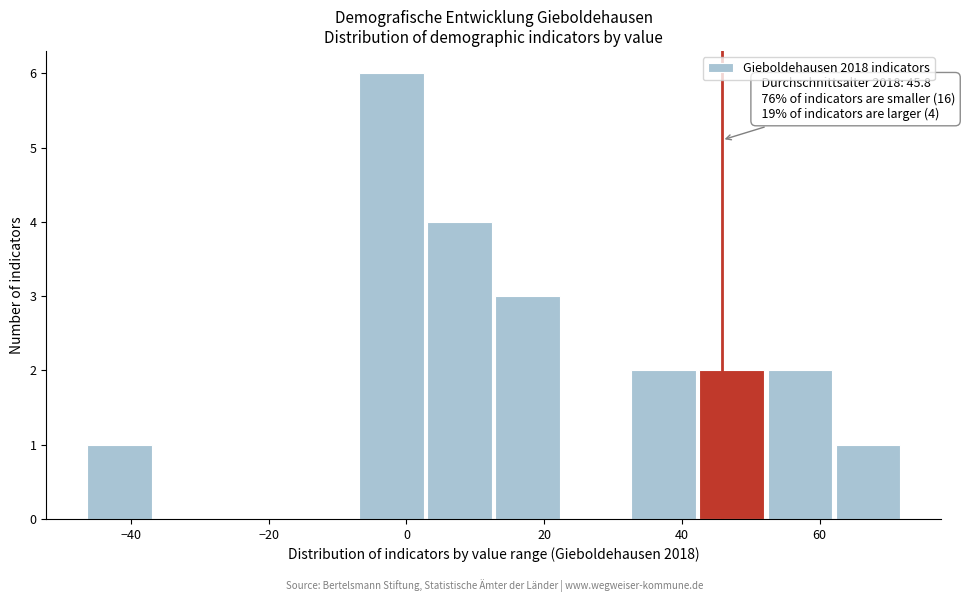

Over which range of the x-axis is the bar tallest?

-6 to 4